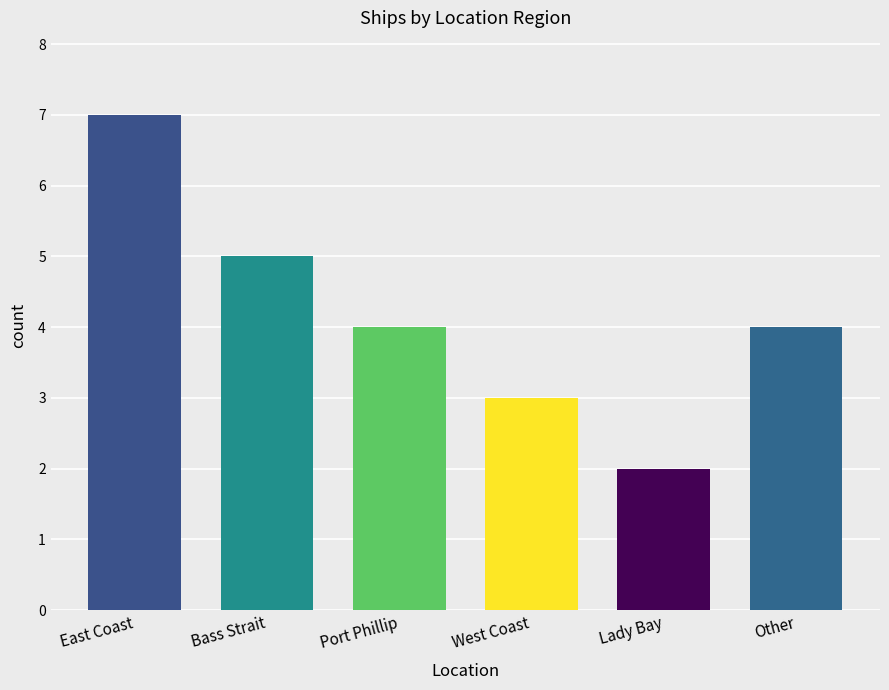

Reading left to right, list all the values displayed in this chart.

East Coast=7	Bass Strait=5	Port Phillip=4	West Coast=3	Lady Bay=2	Other=4